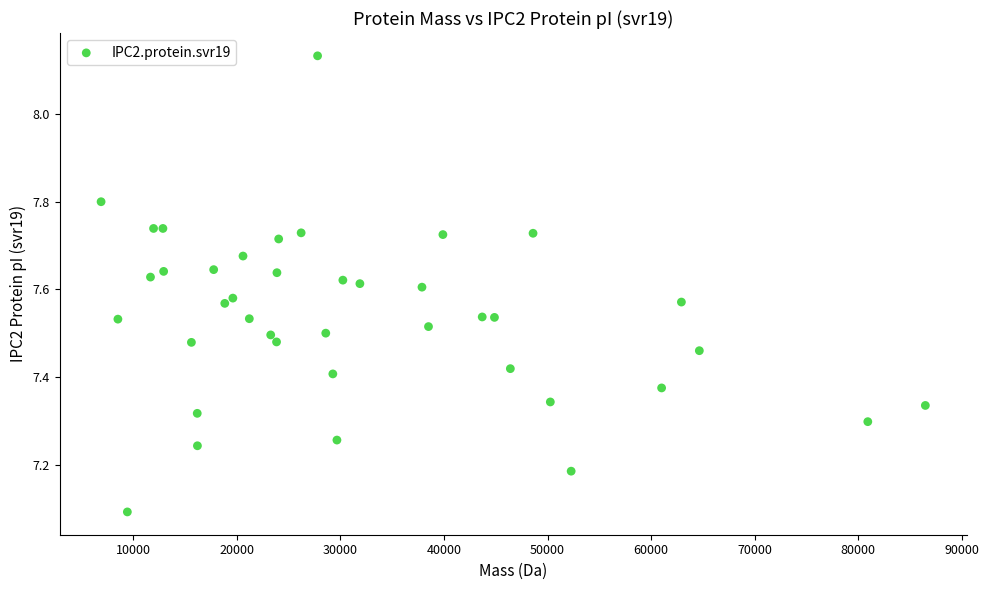

What Y value in the scatter plot is closest to 7?

7.1